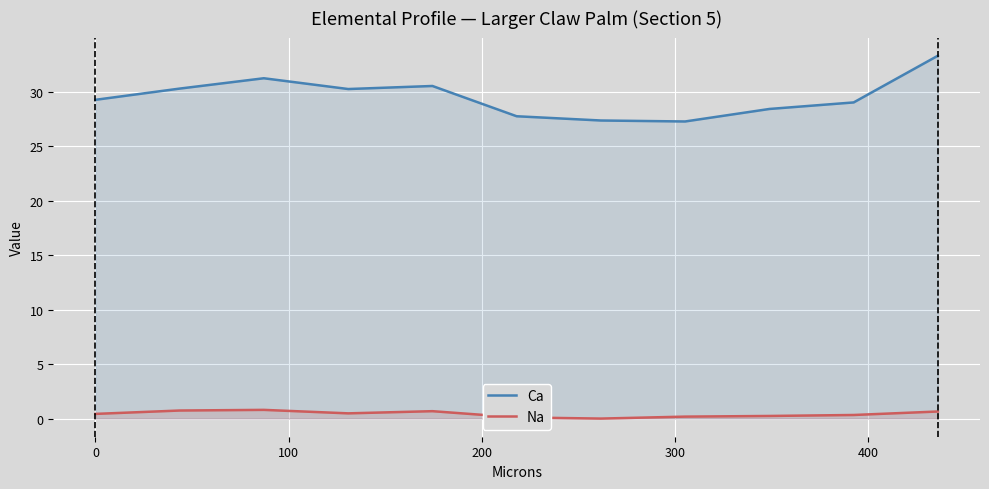

Which series has the widest spread of values?

Ca